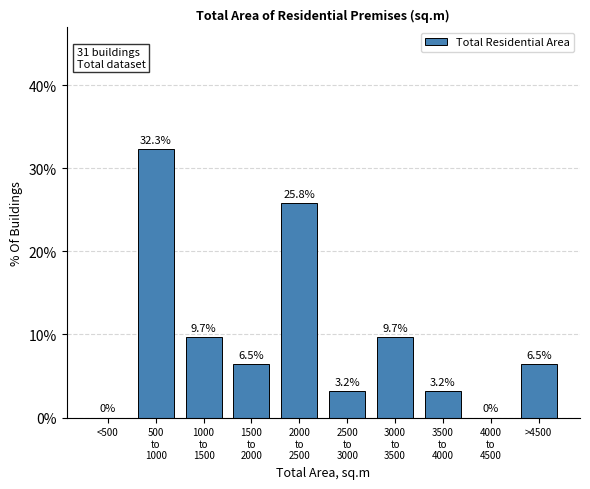

What is the maximum value shown in the chart?

32.3